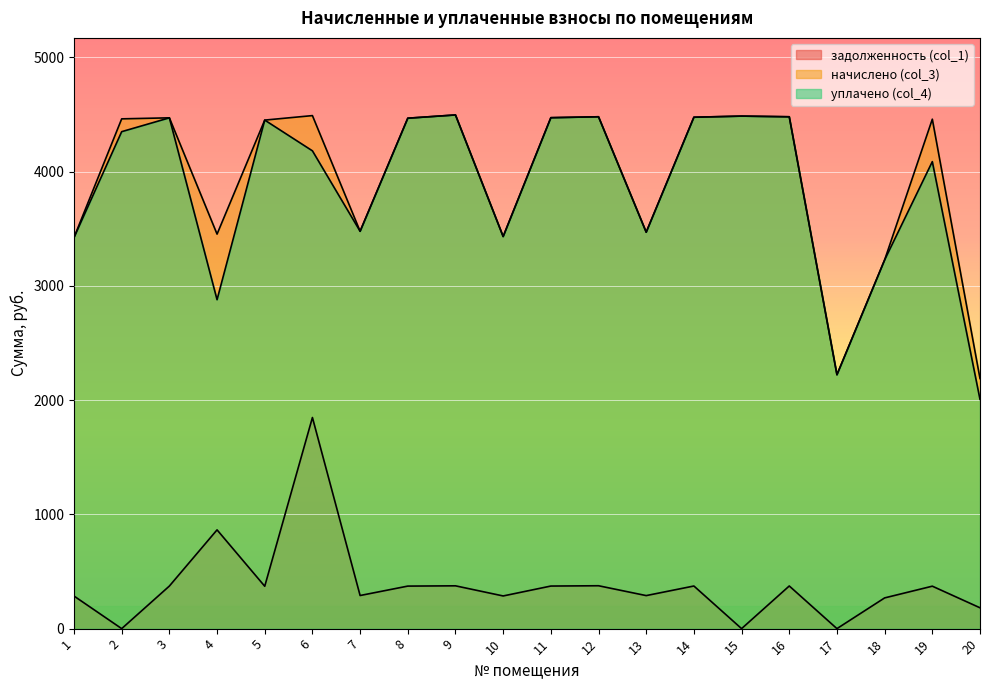

What is the average value of the уплачено (col_4) series?

3852.1